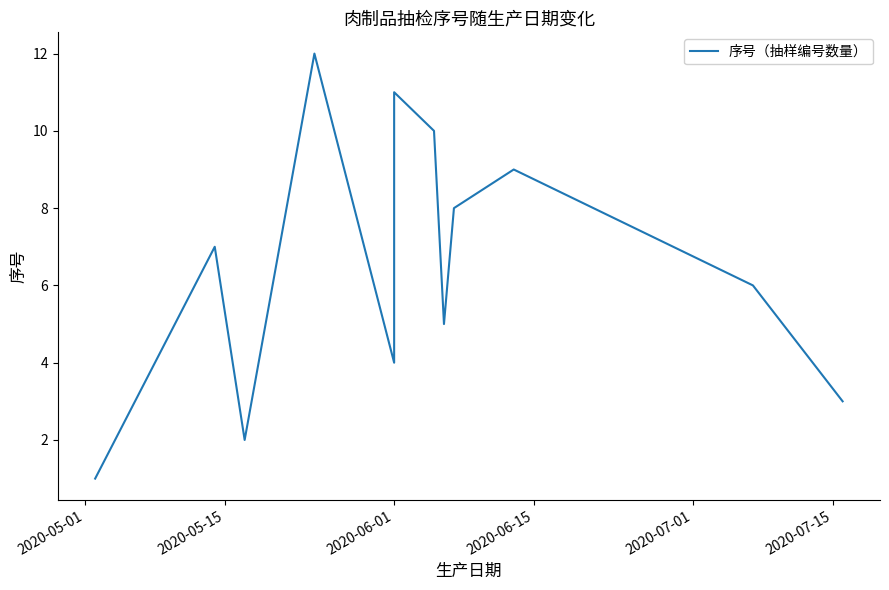

What is the value of the 6th point from the left?

11